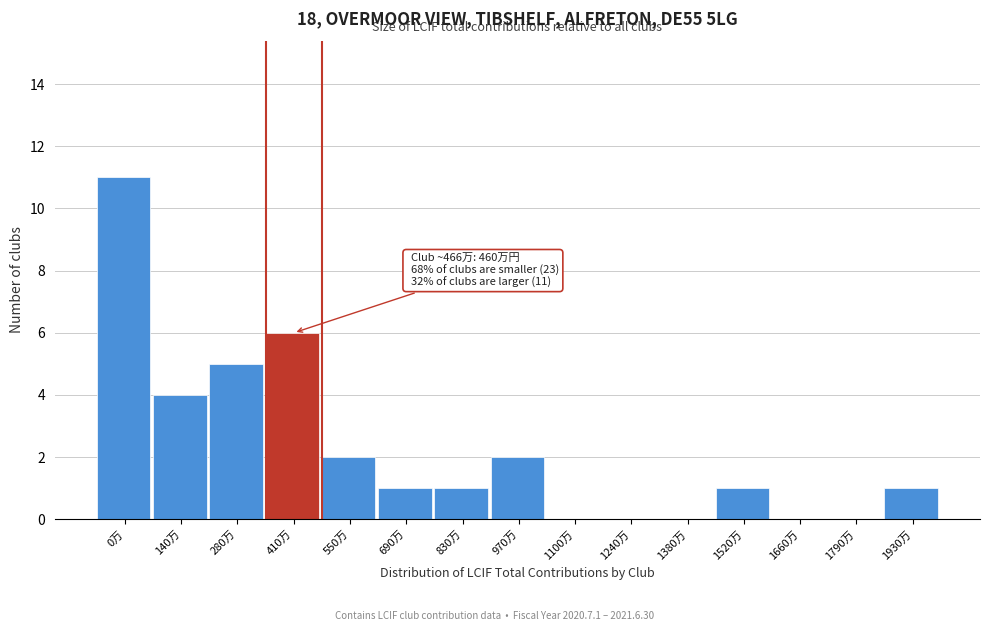

Reading left to right, what are all the values shown in this chart?

0万=11	140万=4	280万=5	410万=6	550万=2	690万=1	830万=1	970万=2	1100万=0	1240万=0	1380万=0	1520万=1	1660万=0	1790万=0	1930万=1